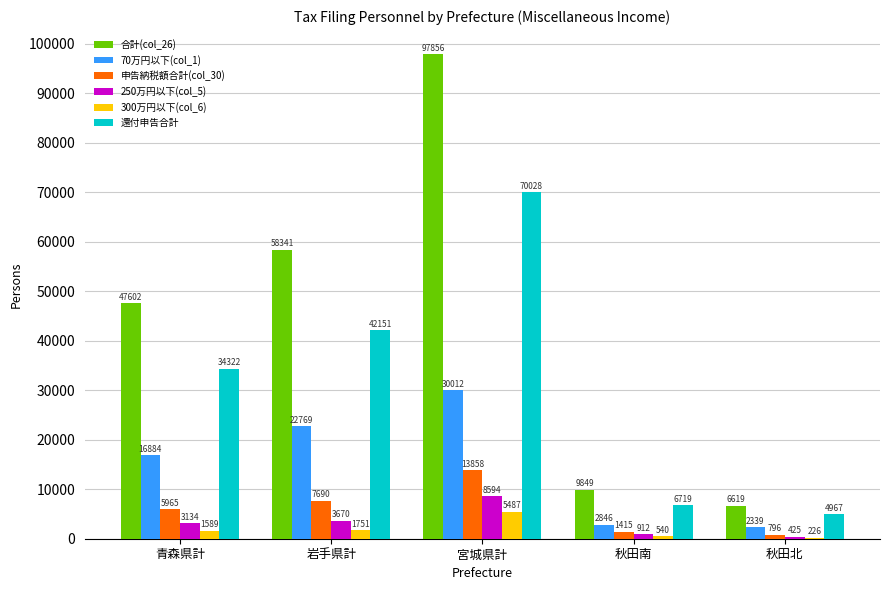

Reading left to right, list all the values displayed in this chart.

合計(col_26): 青森県計=47602	岩手県計=58341	宮城県計=97856	秋田南=9849	秋田北=6619
70万円以下(col_1): 青森県計=16884	岩手県計=22769	宮城県計=30012	秋田南=2846	秋田北=2339
申告納税額合計(col_30): 青森県計=5965	岩手県計=7690	宮城県計=13858	秋田南=1415	秋田北=796
250万円以下(col_5): 青森県計=3134	岩手県計=3670	宮城県計=8594	秋田南=912	秋田北=425
300万円以下(col_6): 青森県計=1589	岩手県計=1751	宮城県計=5487	秋田南=540	秋田北=226
還付申告合計: 青森県計=34322	岩手県計=42151	宮城県計=70028	秋田南=6719	秋田北=4967